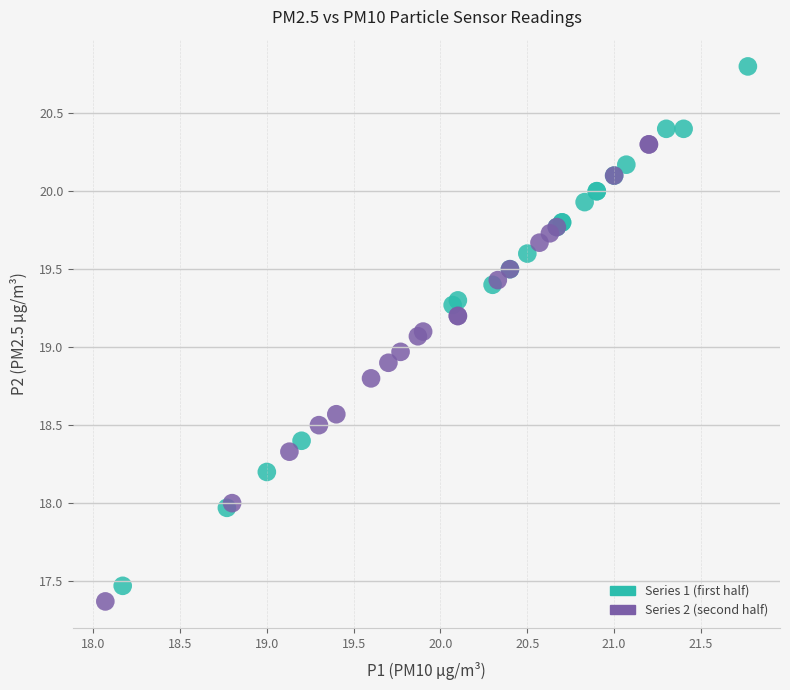

Which series has the largest Y range (max minus min)?

Series 1 (first half)